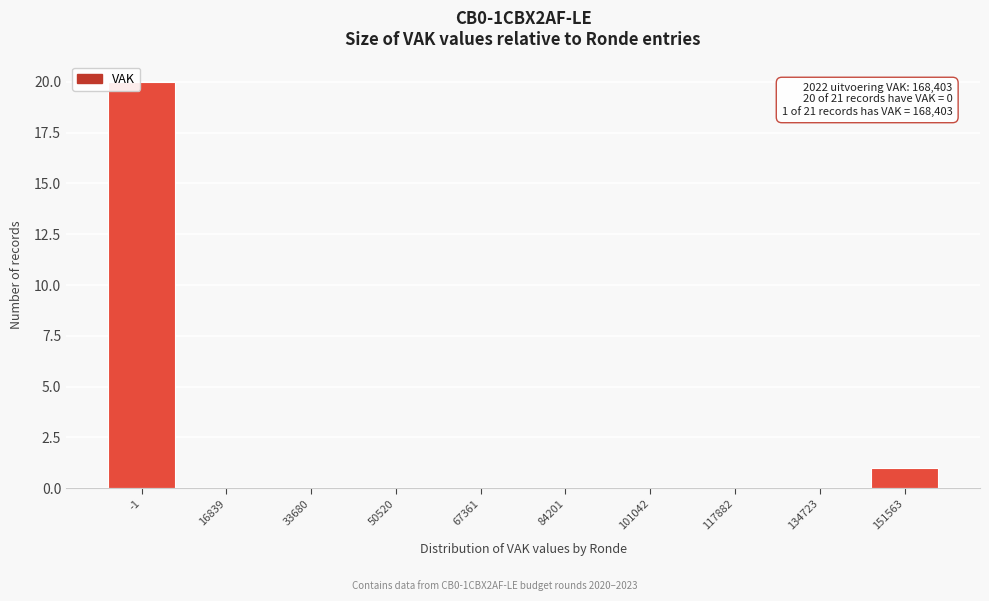

Reading left to right, extract all data points from this chart.

-1=20	16839=0	33680=0	50520=0	67361=0	84201=0	101042=0	117882=0	134723=0	151563=1